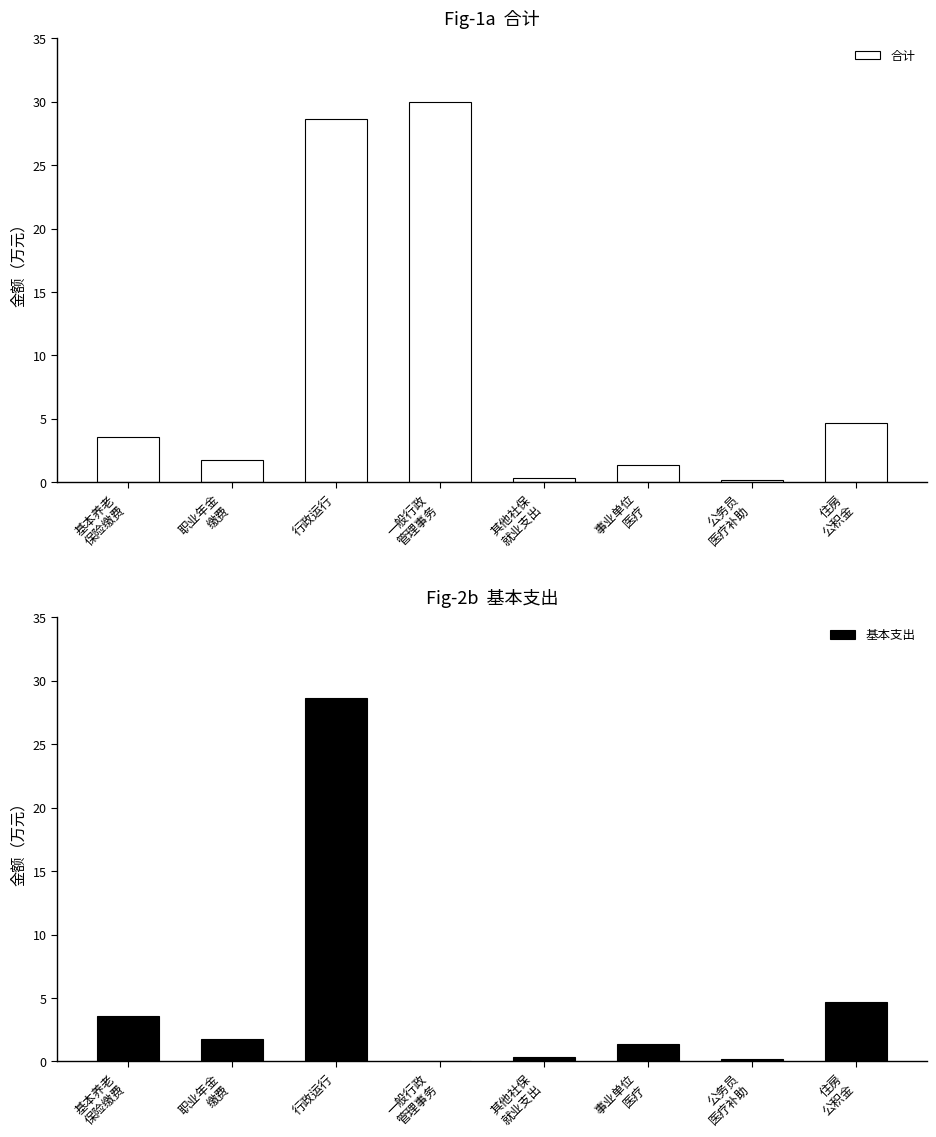

List the labels in order of 合计 value, largest first.

一般行政
管理事务, 行政运行, 住房
公积金, 基本养老
保险缴费, 职业年金
缴费, 事业单位
医疗, 其他社保
就业支出, 公务员
医疗补助